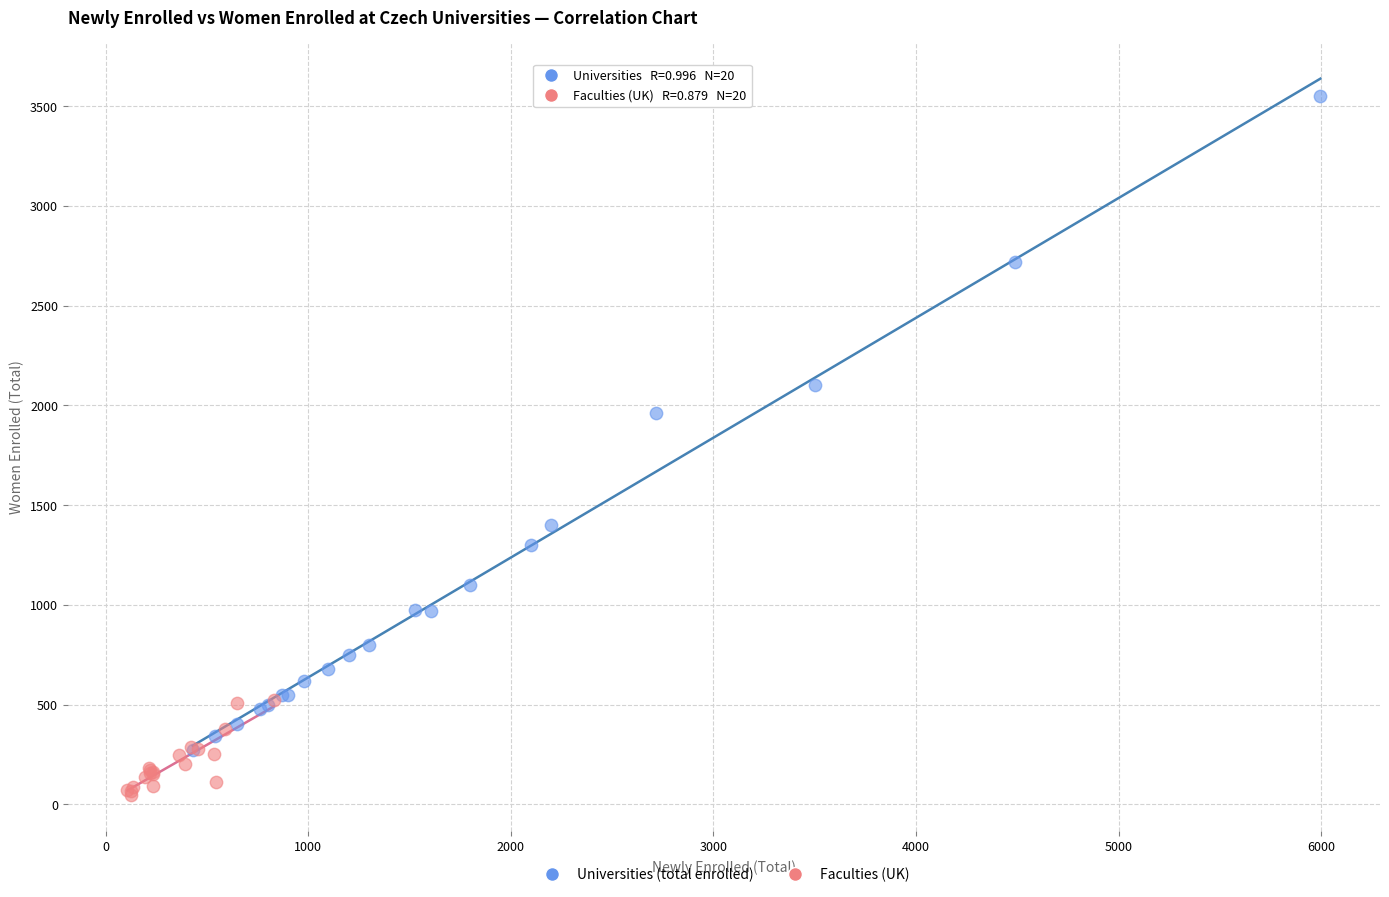

Which series reaches the maximum Y coordinate?

Universities (total enrolled)